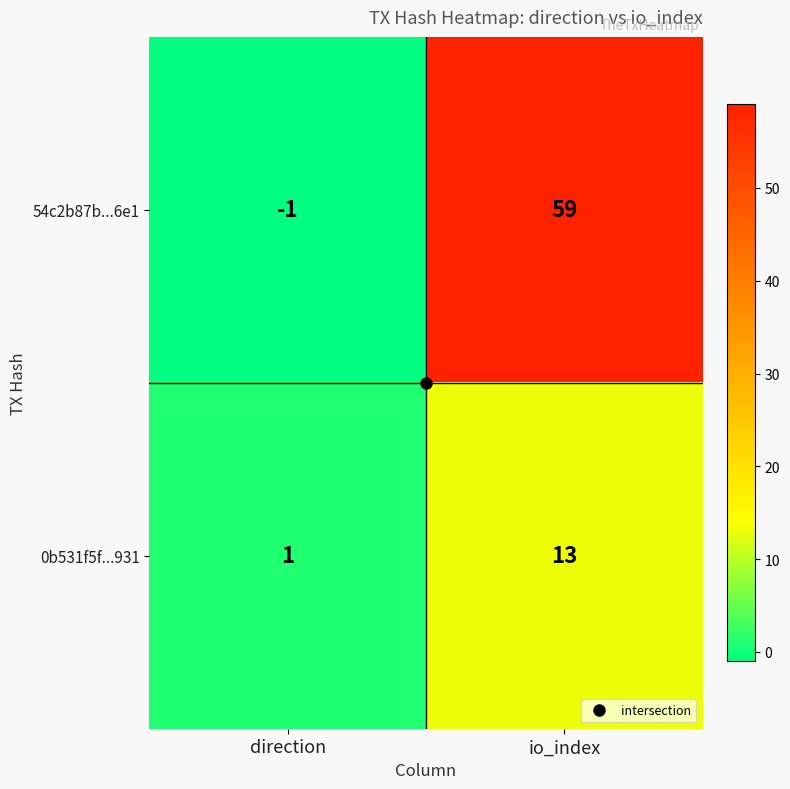

What is the difference between the highest and lowest values at io_index?

46